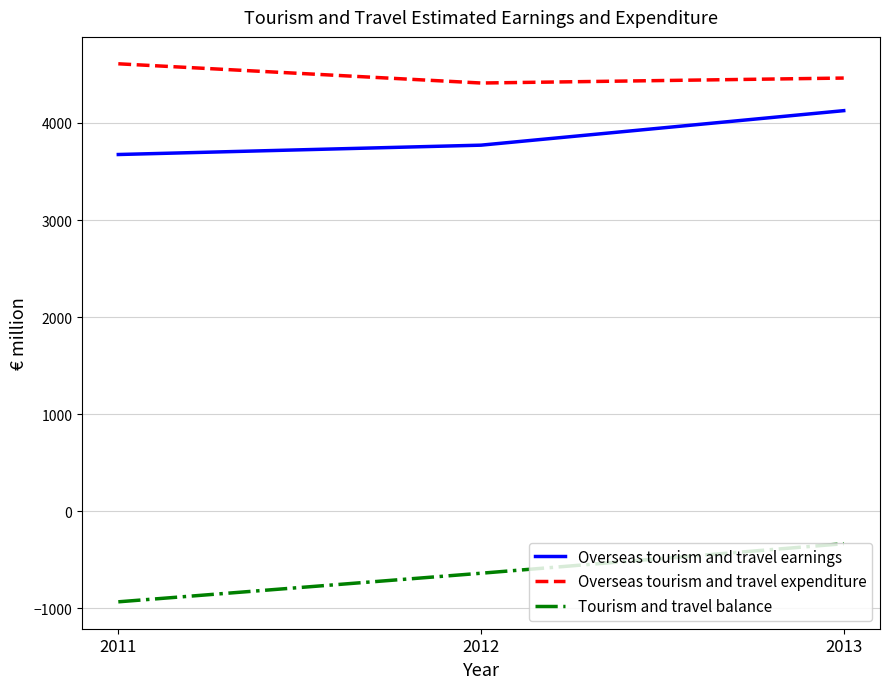

What is the total value across all series at 2013?

8254.0